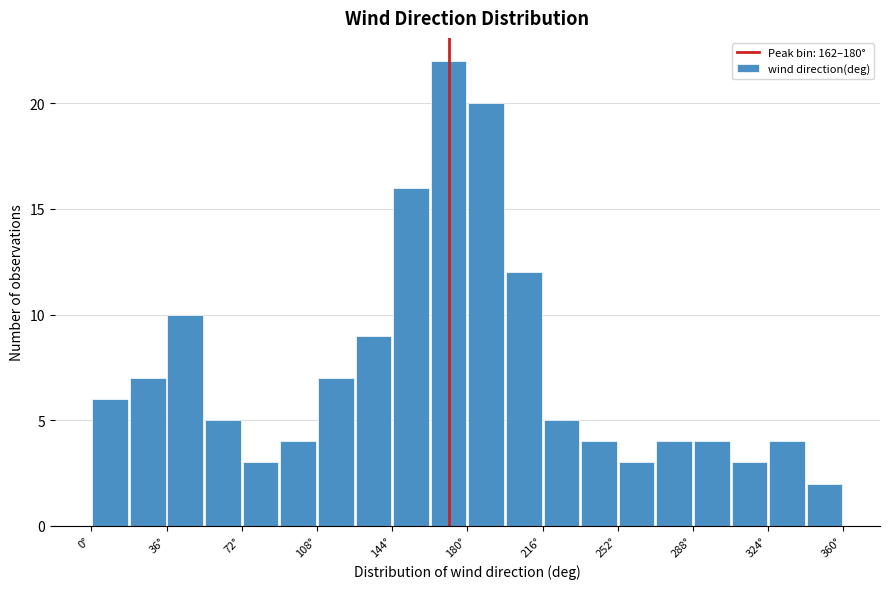

Read against the x-axis, roughly where is the centre of the tallest bar?

170